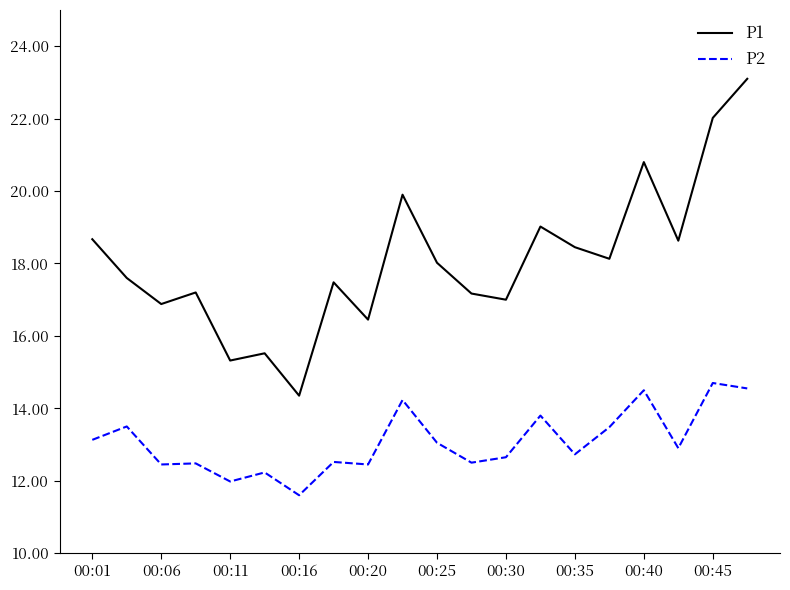

Which series has the largest total across all categories?

P1